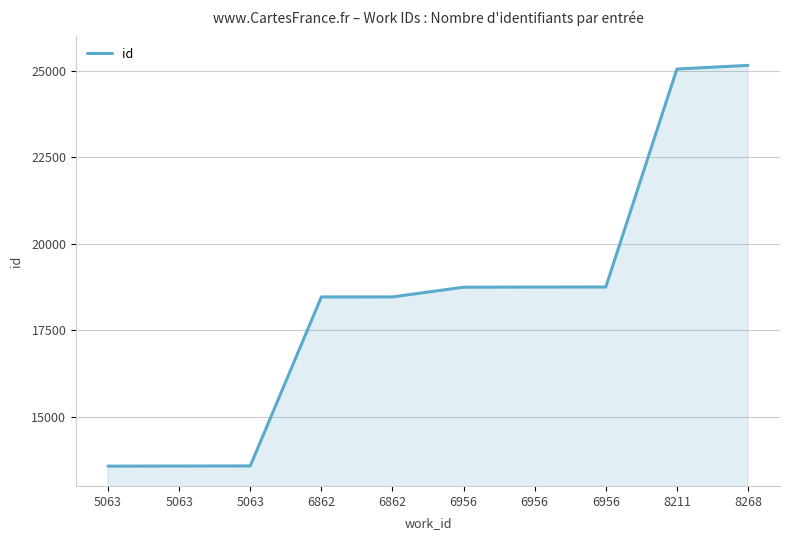

What is the sum of the values at 6956 and 8268?

43910